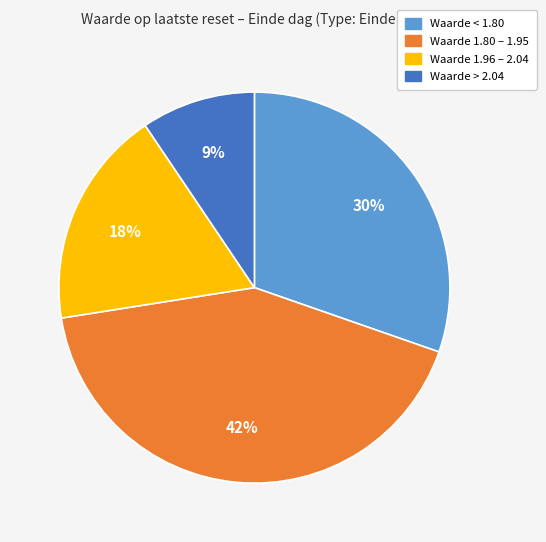

Is there a majority slice in this chart?

No